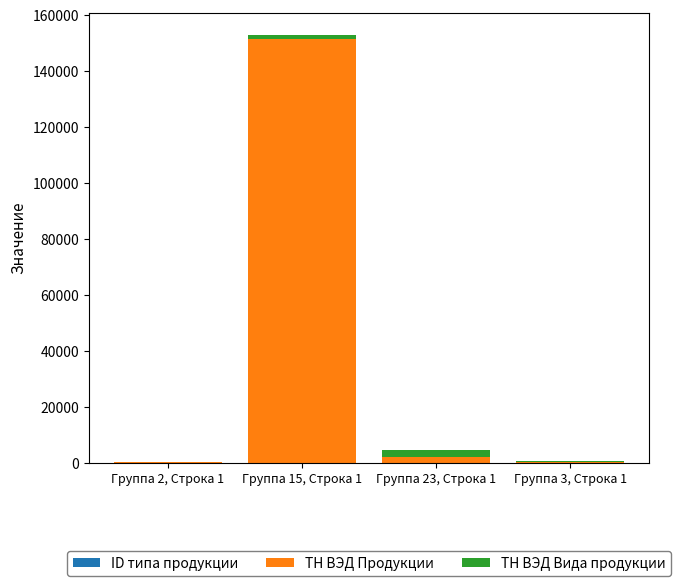

At which category is the sum across all series the highest?

Группа 15, Строка 1